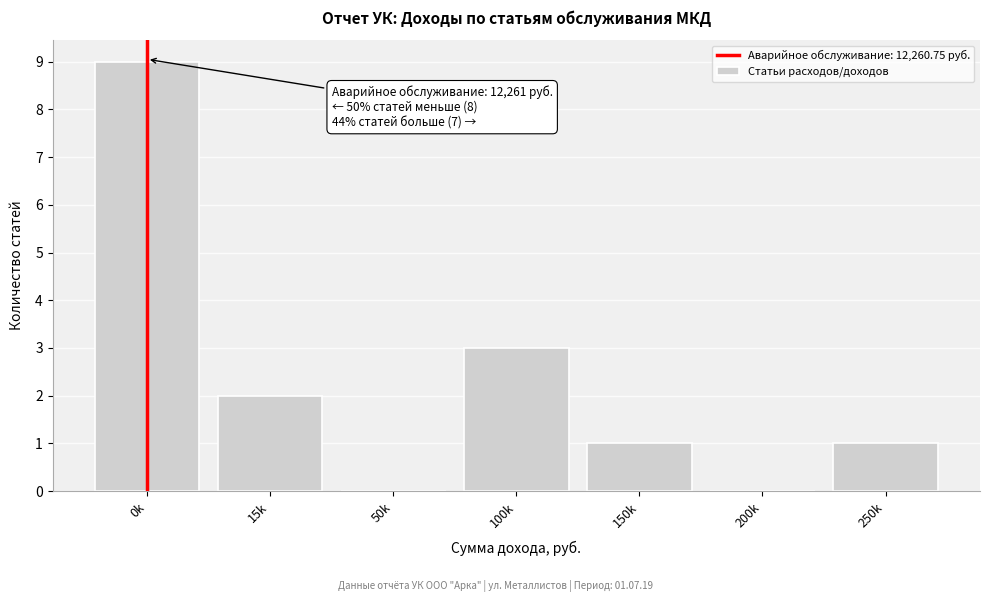

True or false: the data shows 9 at 0k.

True